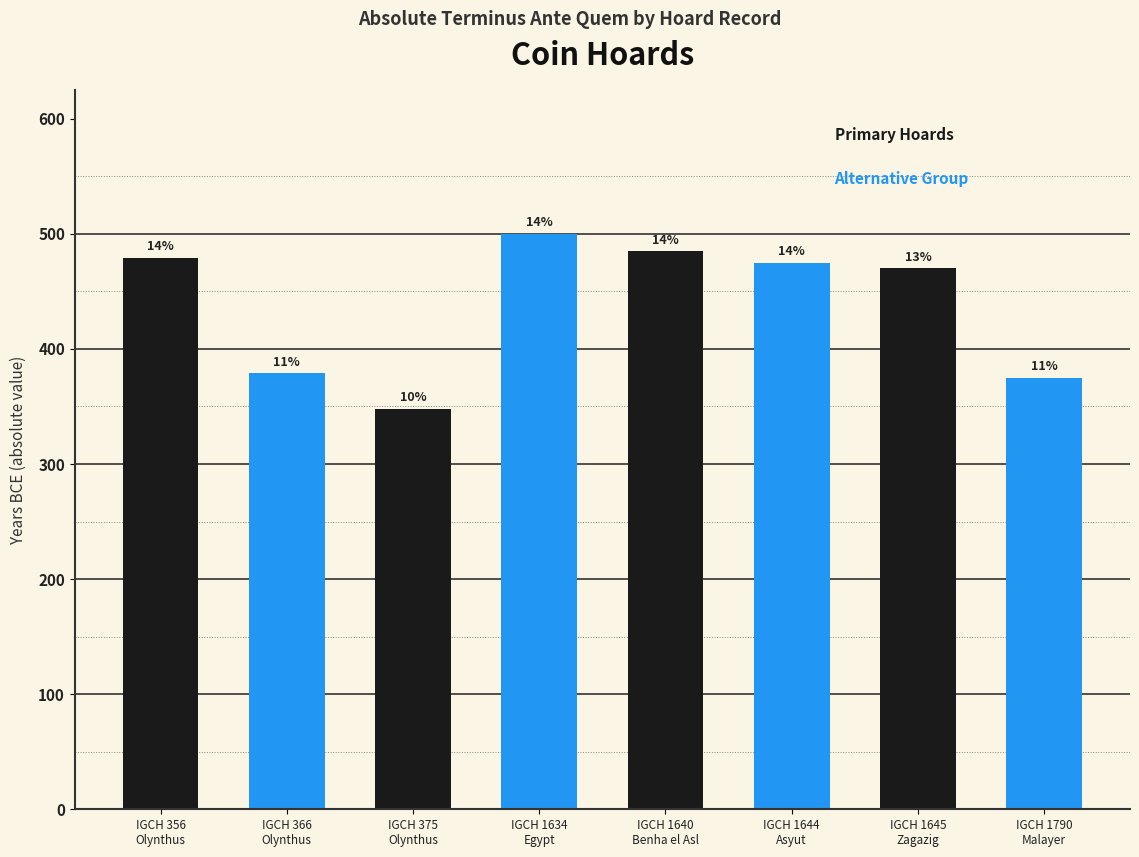

Are the bars grouped side by side (vs. stacked)?

Yes